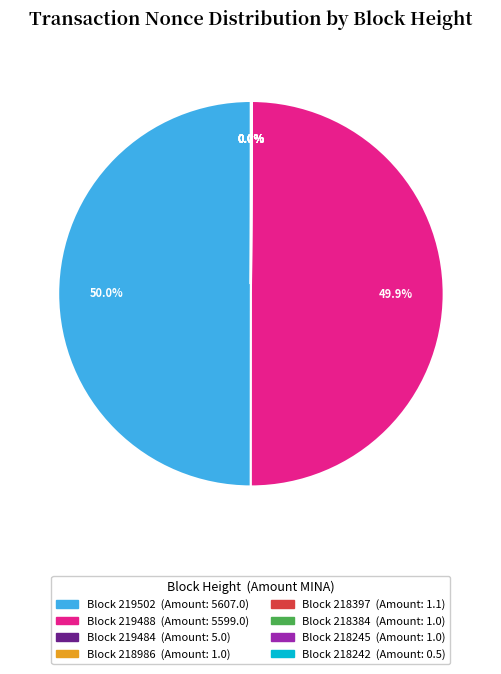

How many slices are in this pie chart?

8